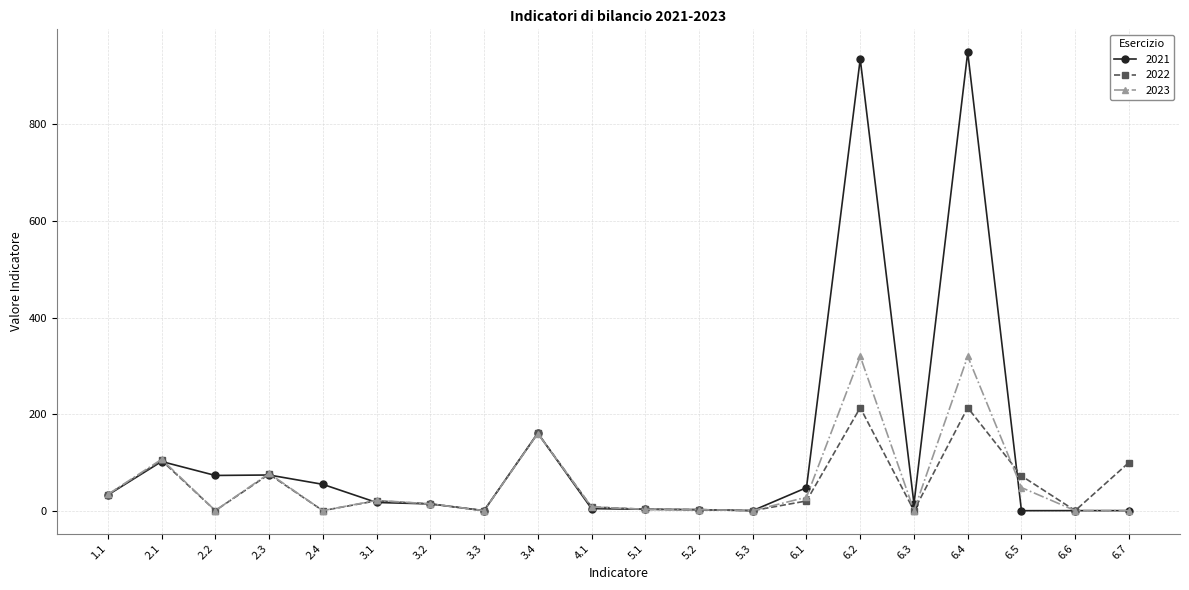

What is the difference between the 2022 values at 6.3 and 6.4?

213.3